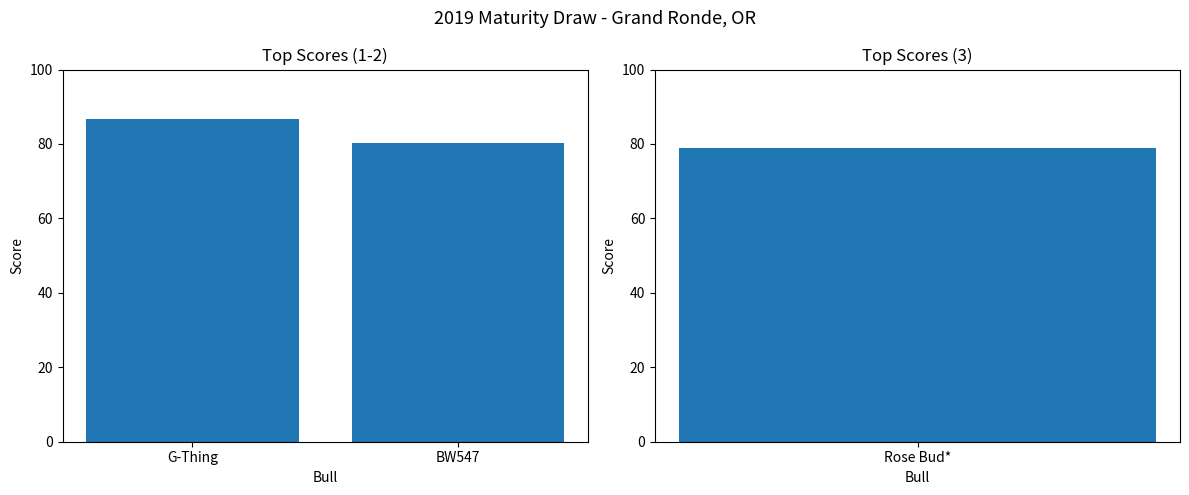

What is the maximum value shown in the chart?

86.8